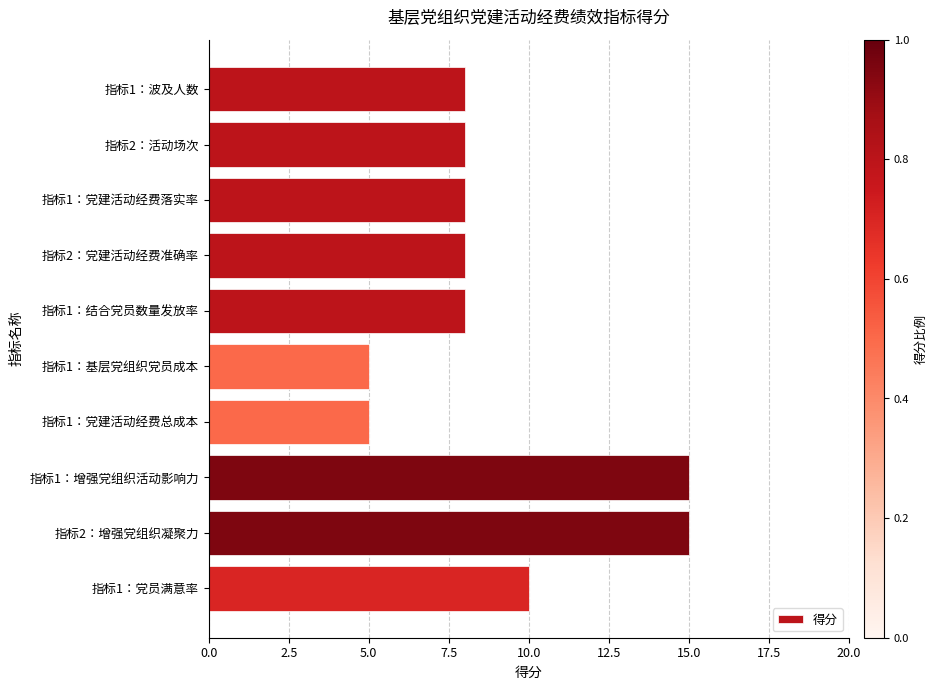

Does the chart contain stacked bars?

No